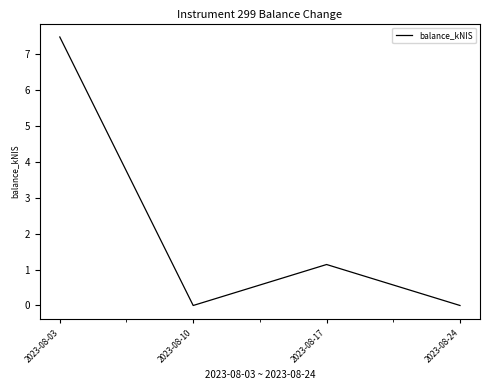

The value at 2023-08-17 is 1.1. True or false?

True